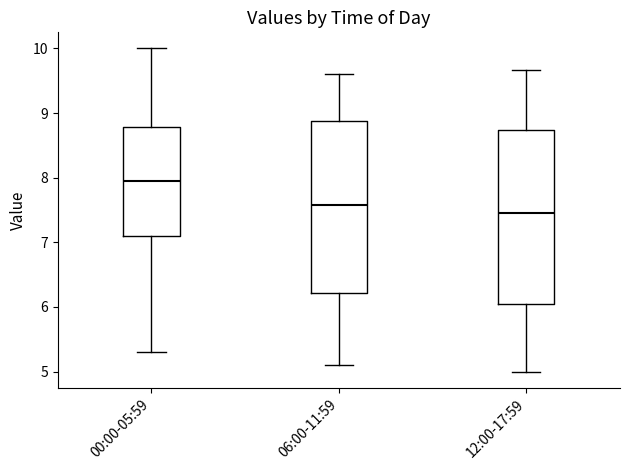

Reading left to right, transcribe this box plot: for each box, give where its median line is, the range the box spans, and where its two whiskers end, as read against the y-axis. The values are not printed on the chart, so give them approximately, as read against the axis.

00:00-05:59: median 8.0, box 7.1 to 8.8, whiskers 5.3 to 10.0
06:00-11:59: median 7.6, box 6.2 to 8.9, whiskers 5.1 to 9.6
12:00-17:59: median 7.5, box 6.1 to 8.7, whiskers 5.0 to 9.7